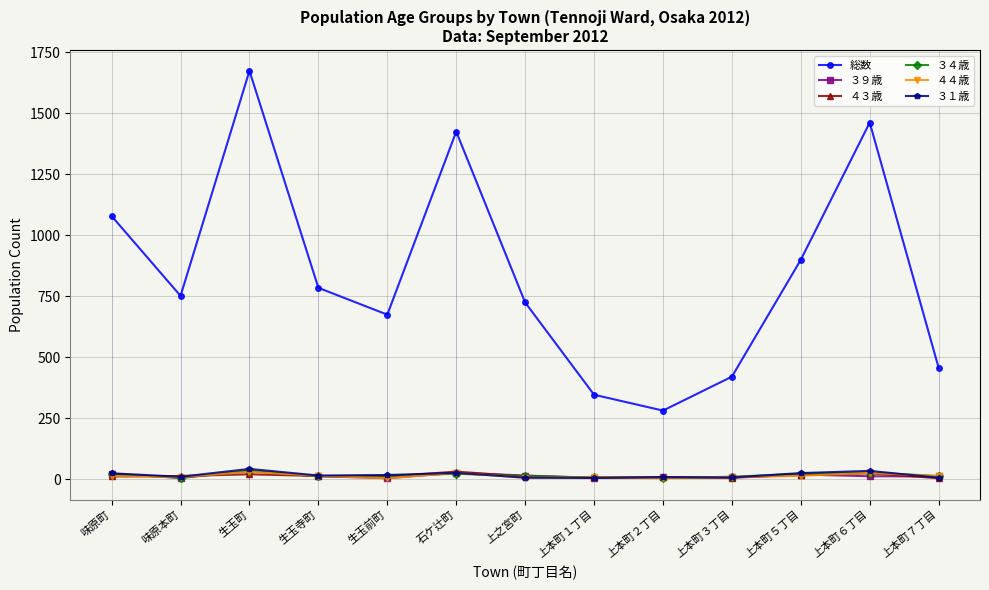

What is the value of the ３４歳 point at the 11th from the left?

22